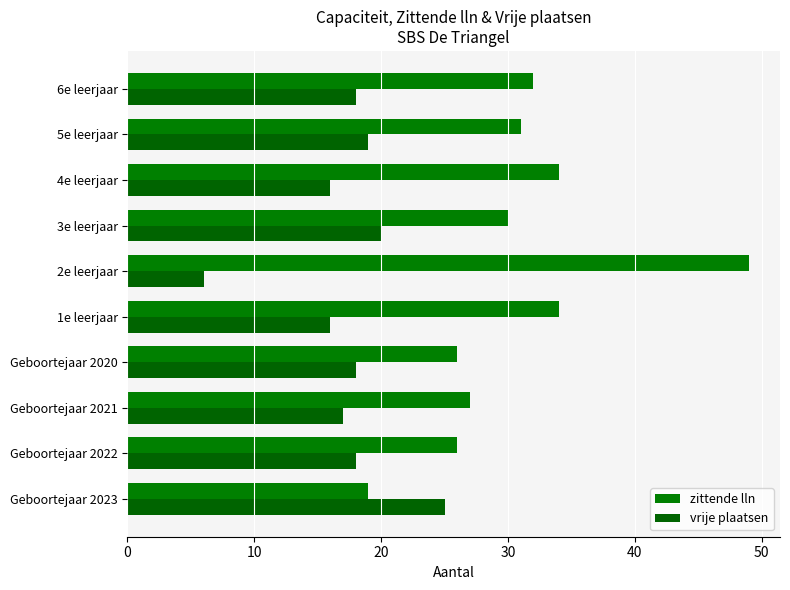

How many values in the zittende lln series are below 31?

5